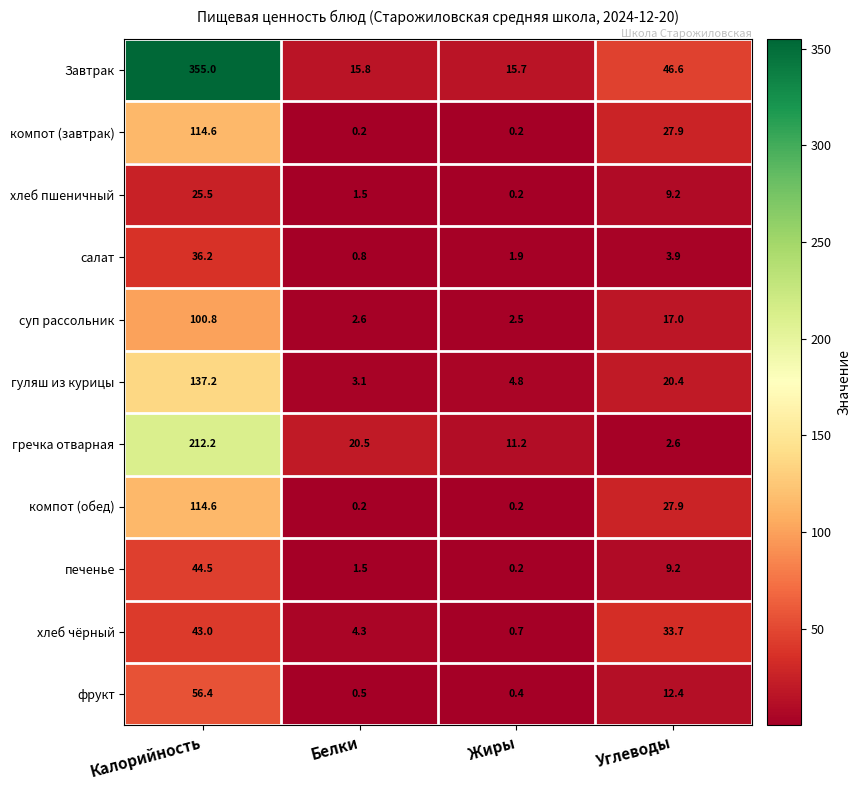

What is the sum of the печенье values at Углеводы and Белки?

10.7